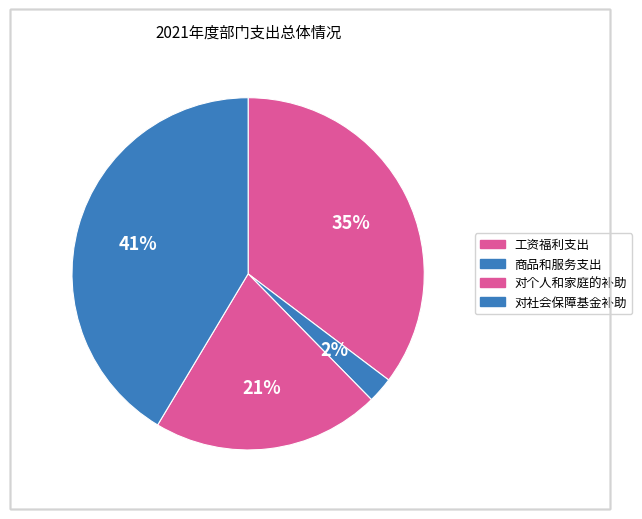

Which slice is the largest?

对社会保障基金补助